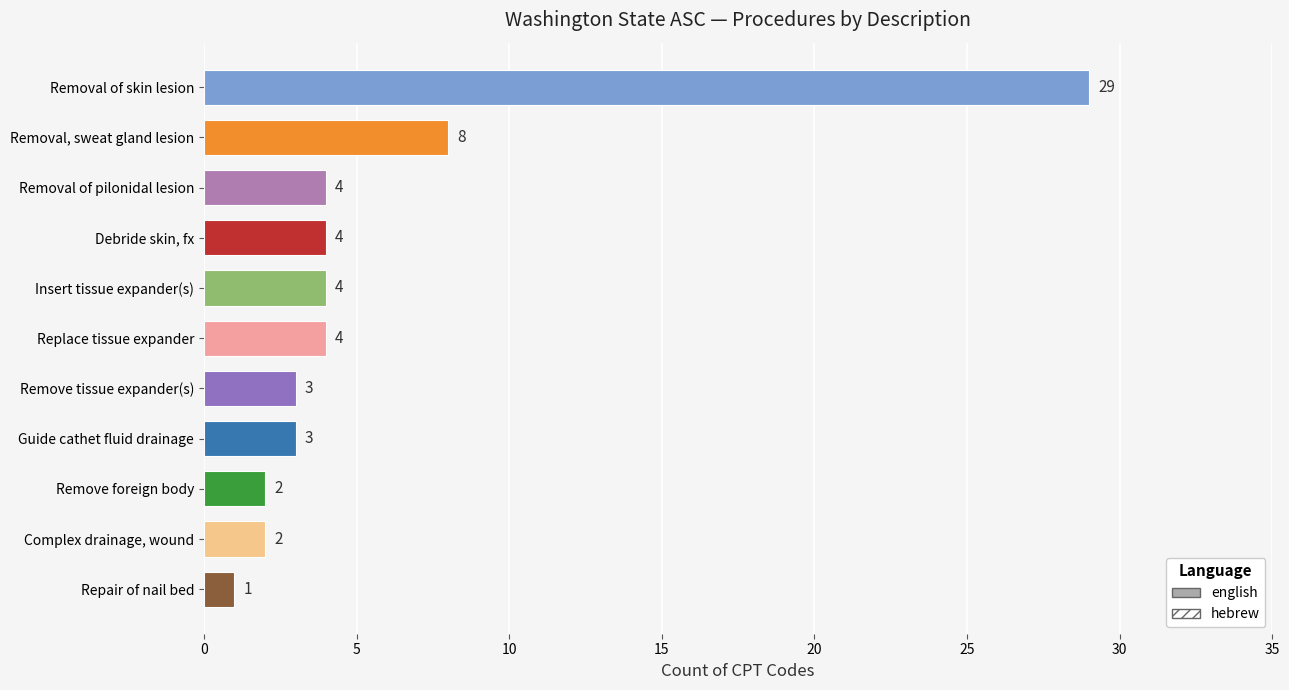

At which label is the value closest to 15?

Removal, sweat gland lesion